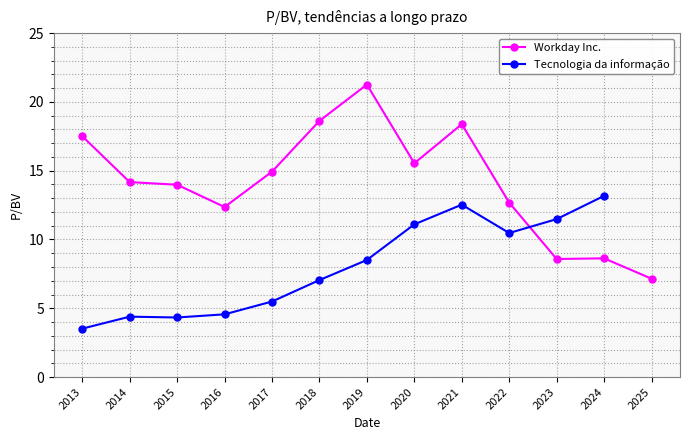

What is the value of the Workday Inc. point at the 3rd from the left?

14.0